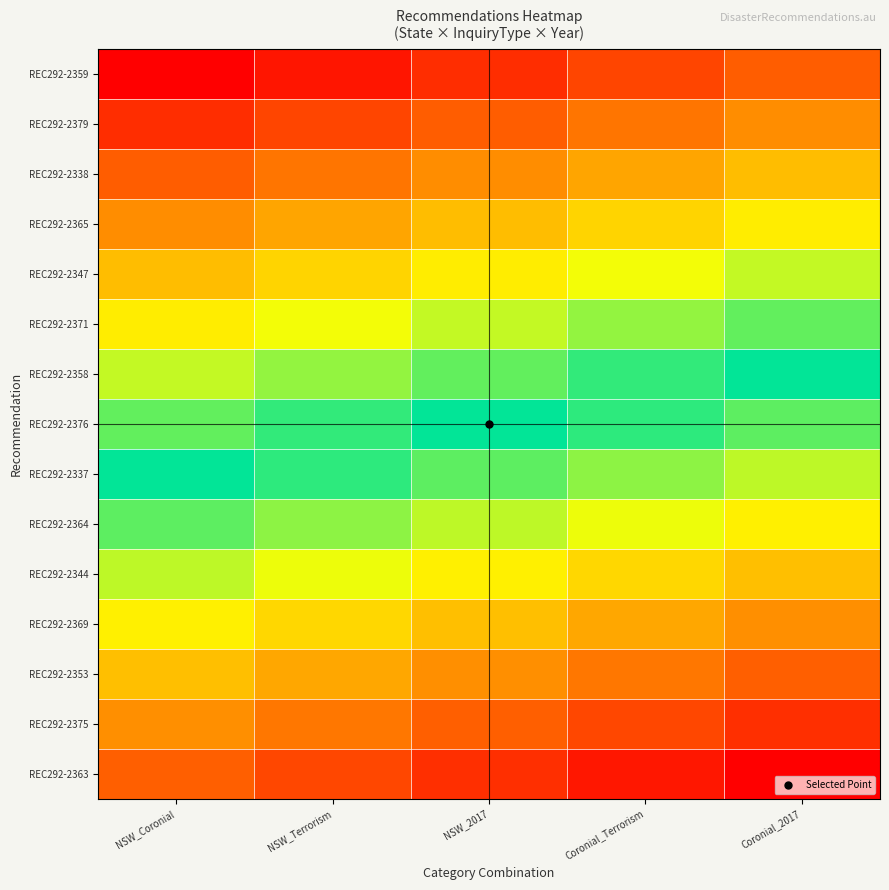

Reading right to left, list all the values displayed in this chart.

REC292-2359: Coronial_2017=0.1	Coronial_Terrorism=0.1	NSW_2017=0.1	NSW_Terrorism=0.0	NSW_Coronial=0.0
REC292-2379: Coronial_2017=0.2	Coronial_Terrorism=0.2	NSW_2017=0.1	NSW_Terrorism=0.1	NSW_Coronial=0.1
REC292-2338: Coronial_2017=0.2	Coronial_Terrorism=0.2	NSW_2017=0.2	NSW_Terrorism=0.2	NSW_Coronial=0.1
REC292-2365: Coronial_2017=0.3	Coronial_Terrorism=0.3	NSW_2017=0.2	NSW_Terrorism=0.2	NSW_Coronial=0.2
REC292-2347: Coronial_2017=0.4	Coronial_Terrorism=0.3	NSW_2017=0.3	NSW_Terrorism=0.3	NSW_Coronial=0.2
REC292-2371: Coronial_2017=0.4	Coronial_Terrorism=0.4	NSW_2017=0.4	NSW_Terrorism=0.3	NSW_Coronial=0.3
REC292-2358: Coronial_2017=0.5	Coronial_Terrorism=0.5	NSW_2017=0.4	NSW_Terrorism=0.4	NSW_Coronial=0.4
REC292-2376: Coronial_2017=0.6	Coronial_Terrorism=0.5	NSW_2017=0.5	NSW_Terrorism=0.5	NSW_Coronial=0.4
REC292-2337: Coronial_2017=0.6	Coronial_Terrorism=0.6	NSW_2017=0.6	NSW_Terrorism=0.5	NSW_Coronial=0.5
REC292-2364: Coronial_2017=0.7	Coronial_Terrorism=0.7	NSW_2017=0.6	NSW_Terrorism=0.6	NSW_Coronial=0.6
REC292-2344: Coronial_2017=0.7	Coronial_Terrorism=0.7	NSW_2017=0.7	NSW_Terrorism=0.7	NSW_Coronial=0.6
REC292-2369: Coronial_2017=0.8	Coronial_Terrorism=0.8	NSW_2017=0.7	NSW_Terrorism=0.7	NSW_Coronial=0.7
REC292-2353: Coronial_2017=0.9	Coronial_Terrorism=0.8	NSW_2017=0.8	NSW_Terrorism=0.8	NSW_Coronial=0.7
REC292-2375: Coronial_2017=0.9	Coronial_Terrorism=0.9	NSW_2017=0.9	NSW_Terrorism=0.8	NSW_Coronial=0.8
REC292-2363: Coronial_2017=1.0	Coronial_Terrorism=1.0	NSW_2017=0.9	NSW_Terrorism=0.9	NSW_Coronial=0.9